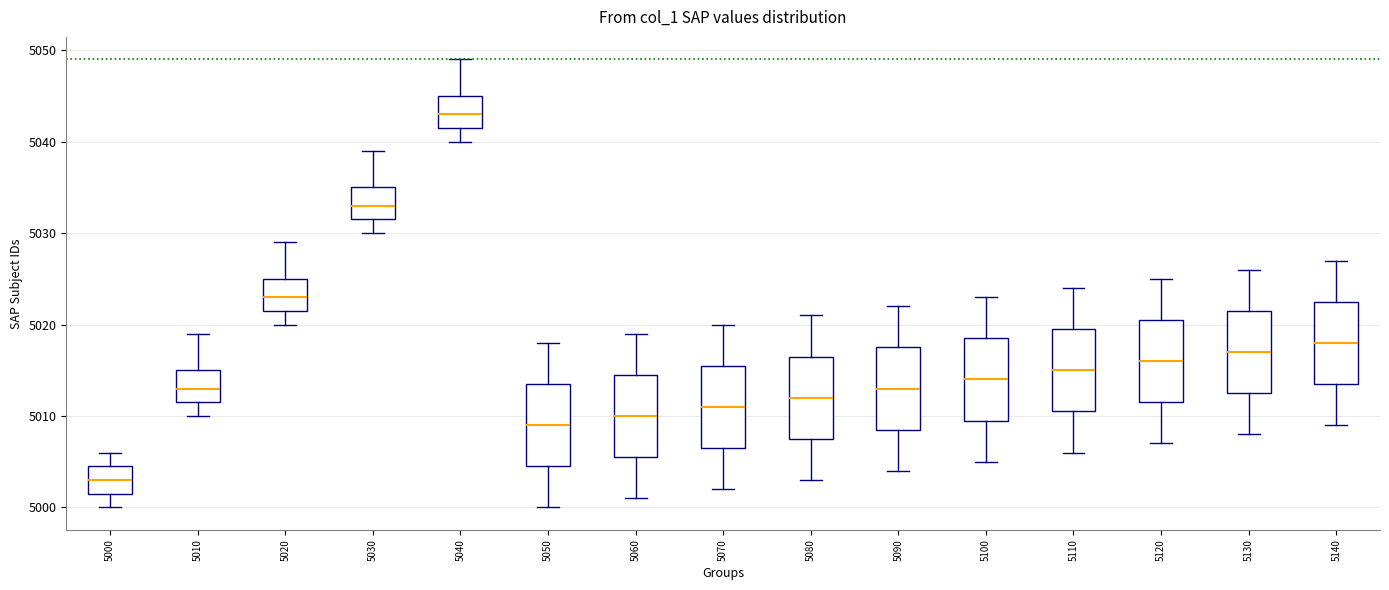

Reading left to right, transcribe this box plot: for each box, give where its median line is, the range the box spans, and where its two whiskers end, as read against the y-axis. The values are not printed on the chart, so give them approximately, as read against the axis.

5000: median 5003, box 5002 to 5005, whiskers 5000 to 5006
5010: median 5013, box 5012 to 5015, whiskers 5010 to 5019
5020: median 5023, box 5022 to 5025, whiskers 5020 to 5029
5030: median 5033, box 5032 to 5035, whiskers 5030 to 5039
5040: median 5043, box 5042 to 5045, whiskers 5040 to 5049
5050: median 5009, box 5005 to 5014, whiskers 5000 to 5018
5060: median 5010, box 5006 to 5015, whiskers 5001 to 5019
5070: median 5011, box 5007 to 5016, whiskers 5002 to 5020
5080: median 5012, box 5008 to 5017, whiskers 5003 to 5021
5090: median 5013, box 5009 to 5018, whiskers 5004 to 5022
5100: median 5014, box 5010 to 5019, whiskers 5005 to 5023
5110: median 5015, box 5011 to 5020, whiskers 5006 to 5024
5120: median 5016, box 5012 to 5021, whiskers 5007 to 5025
5130: median 5017, box 5013 to 5022, whiskers 5008 to 5026
5140: median 5018, box 5014 to 5023, whiskers 5009 to 5027